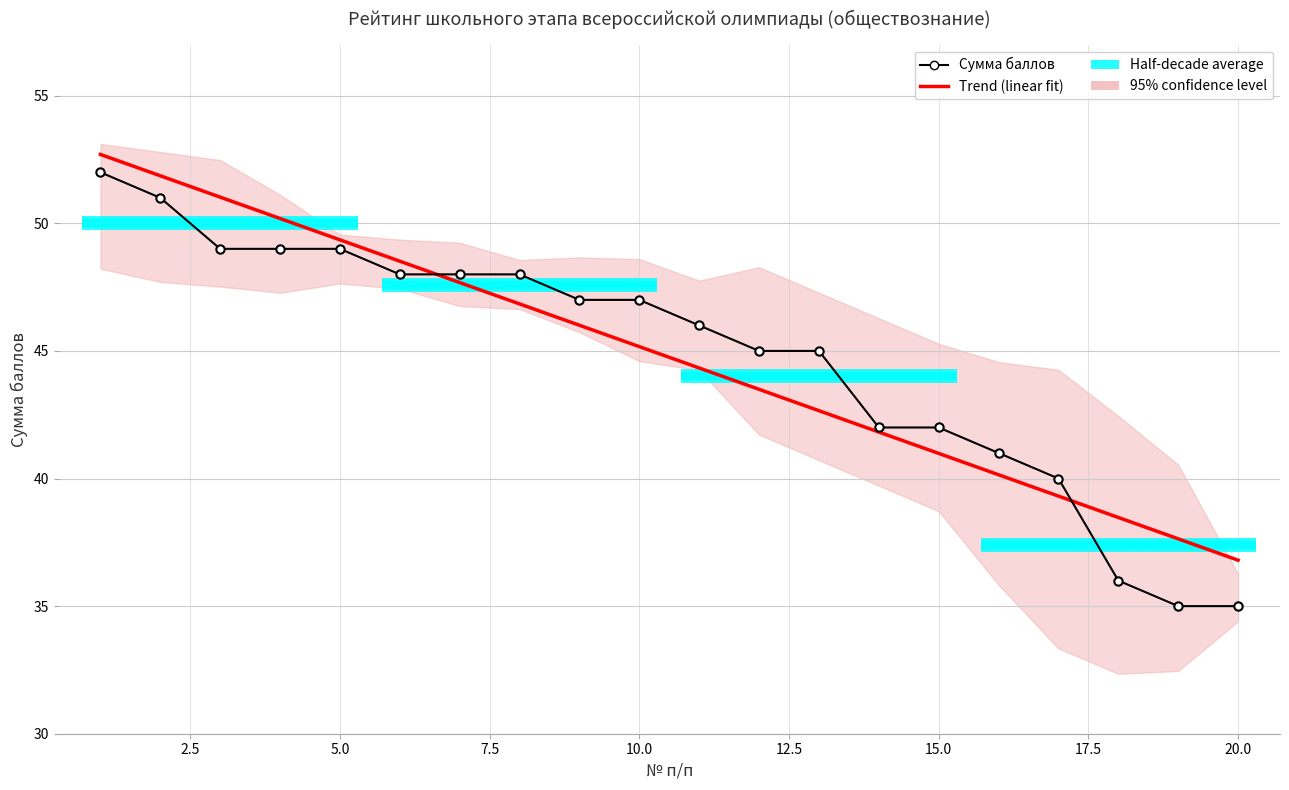

Rank the categories by value from lowest to highest.

19, 20, 18, 17, 16, 14, 15, 12, 13, 11, 9, 10, 6, 7, 8, 3, 4, 5, 2, 1